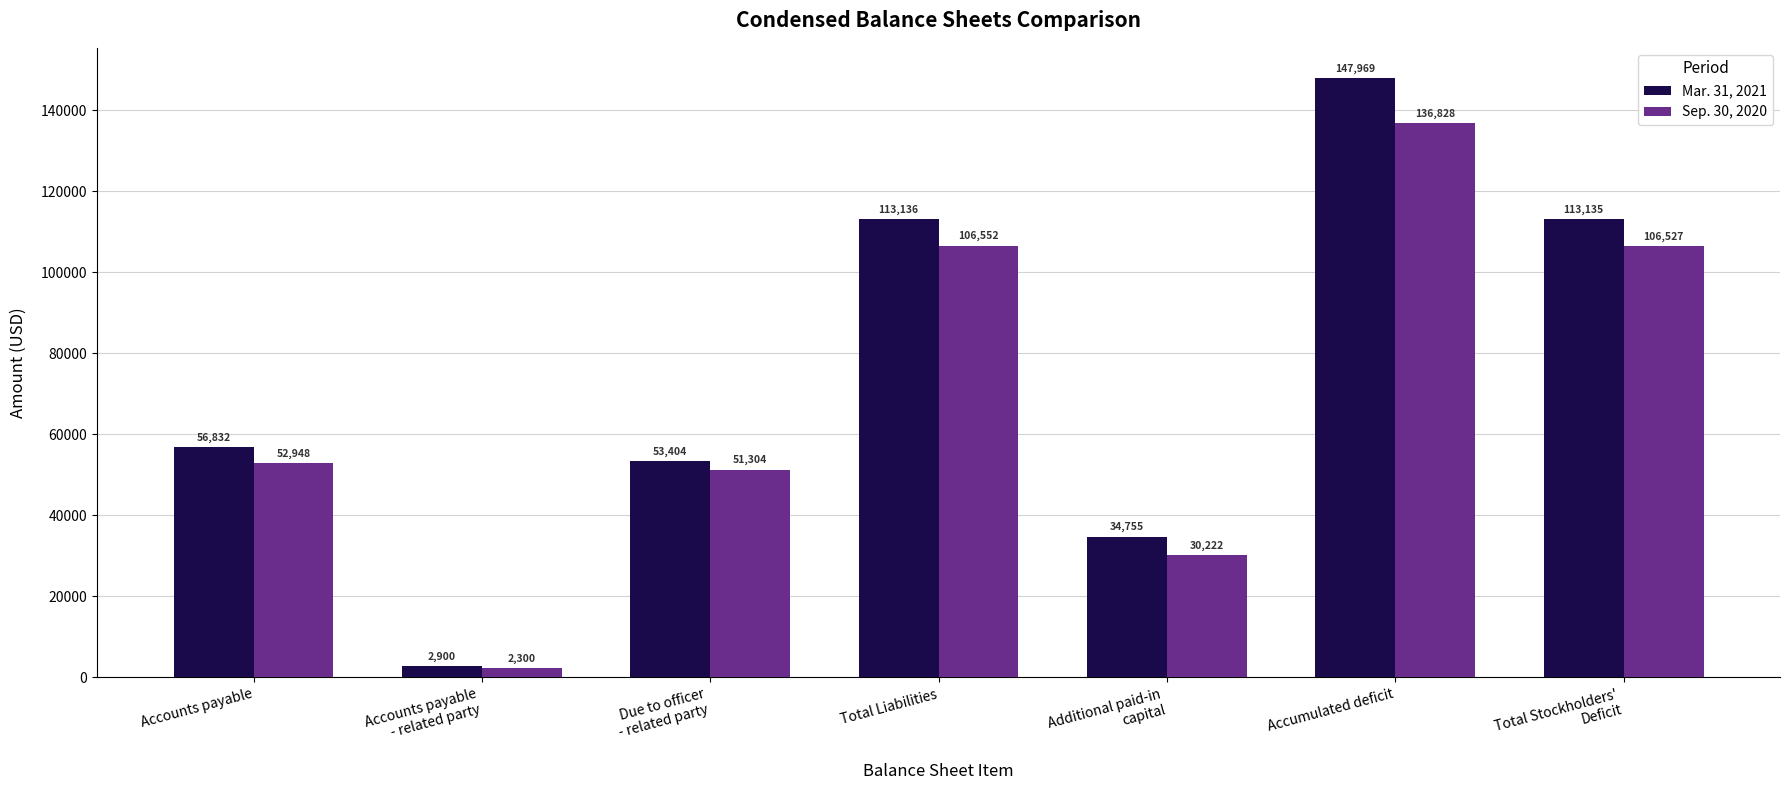

The value of Sep. 30, 2020 at Accumulated deficit is 136828. True or false?

True